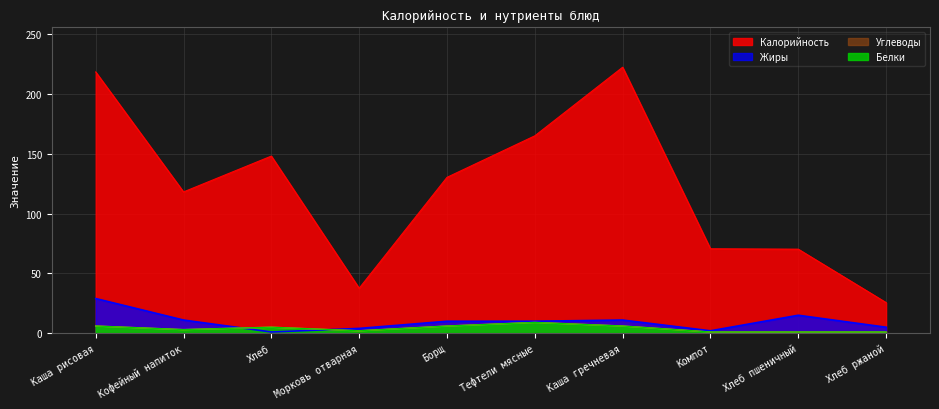

What is the sum of all Калорийность values?

1207.2